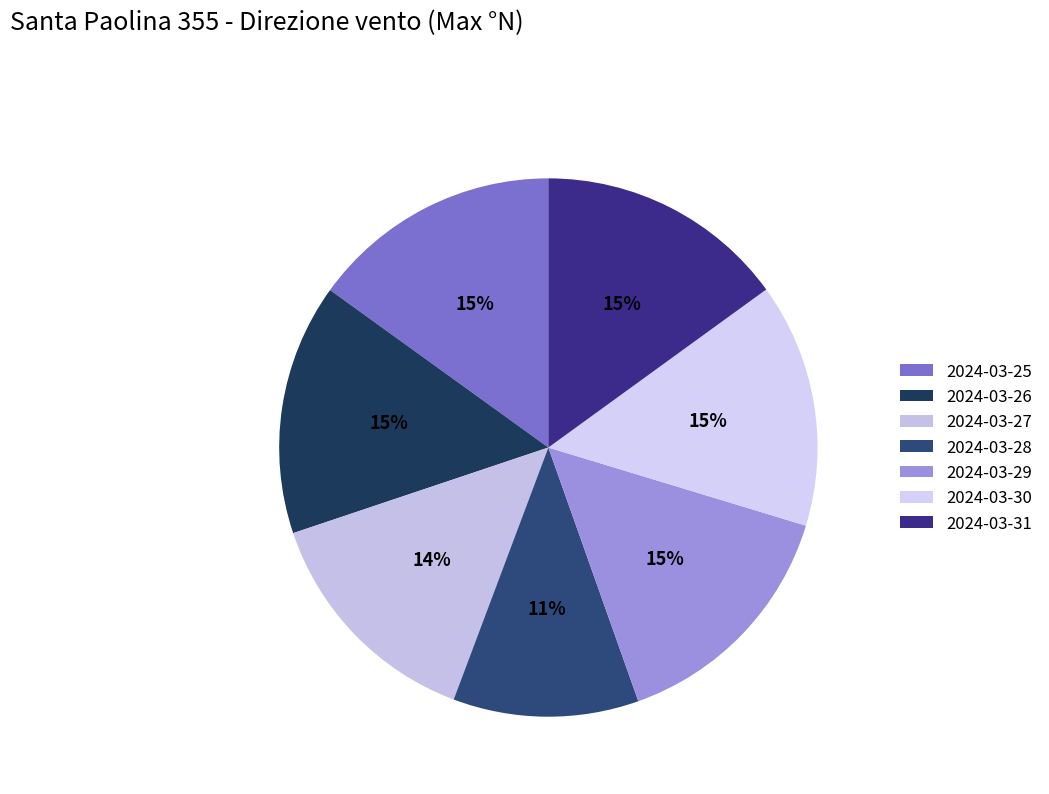

How many slices are in this pie chart?

7